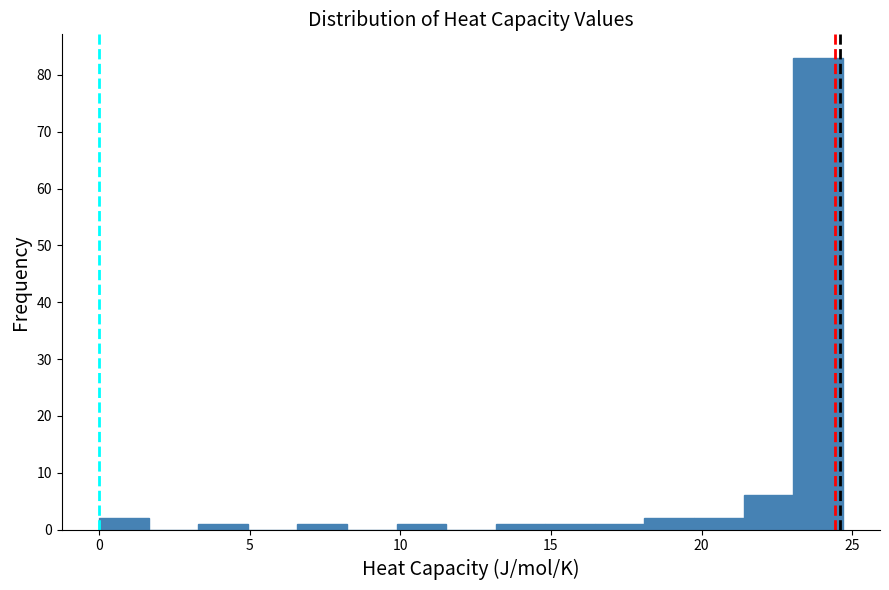

Read against the x-axis, roughly where is the centre of the tallest bar?

24.0